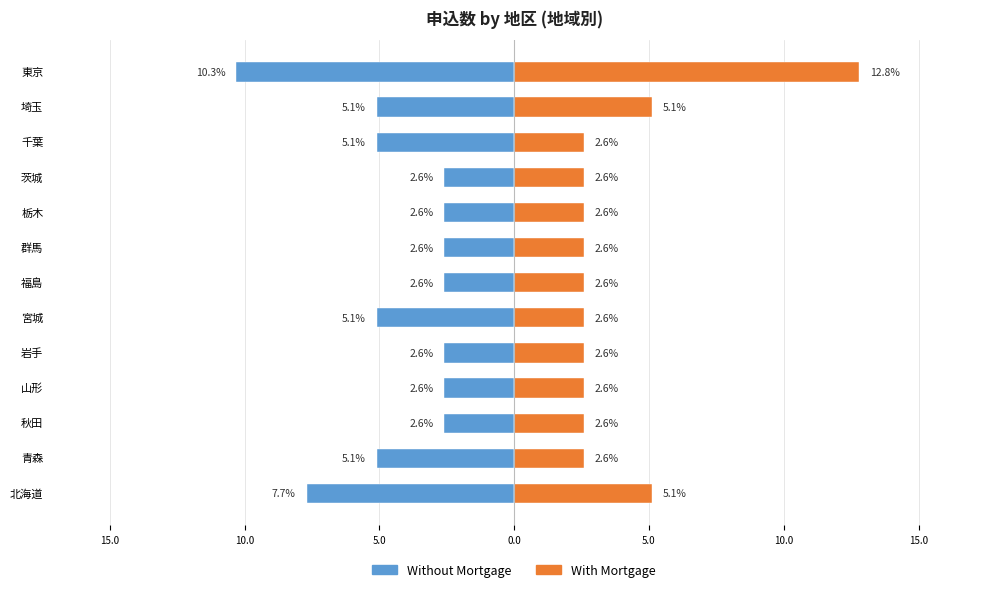

What is the value of the Without Mortgage bar at the 11th from the left?

-5.1